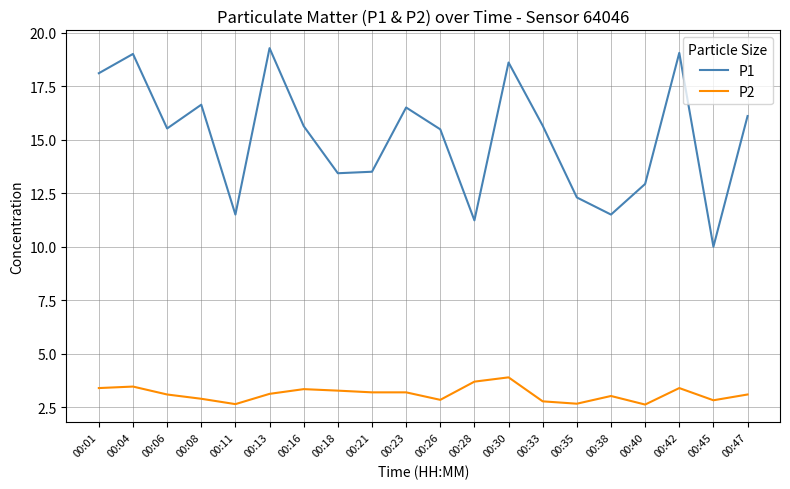

What is the average value of the P2 series?

3.1